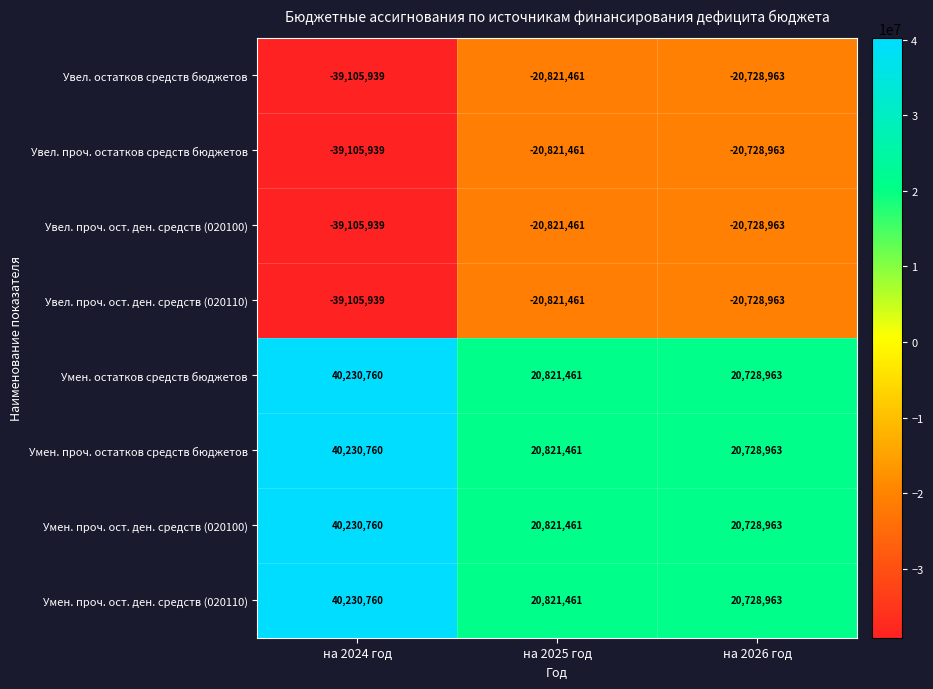

What is the sum of the Умен. проч. ост. ден. средств (020110) values at на 2024 год and на 2025 год?

61052221